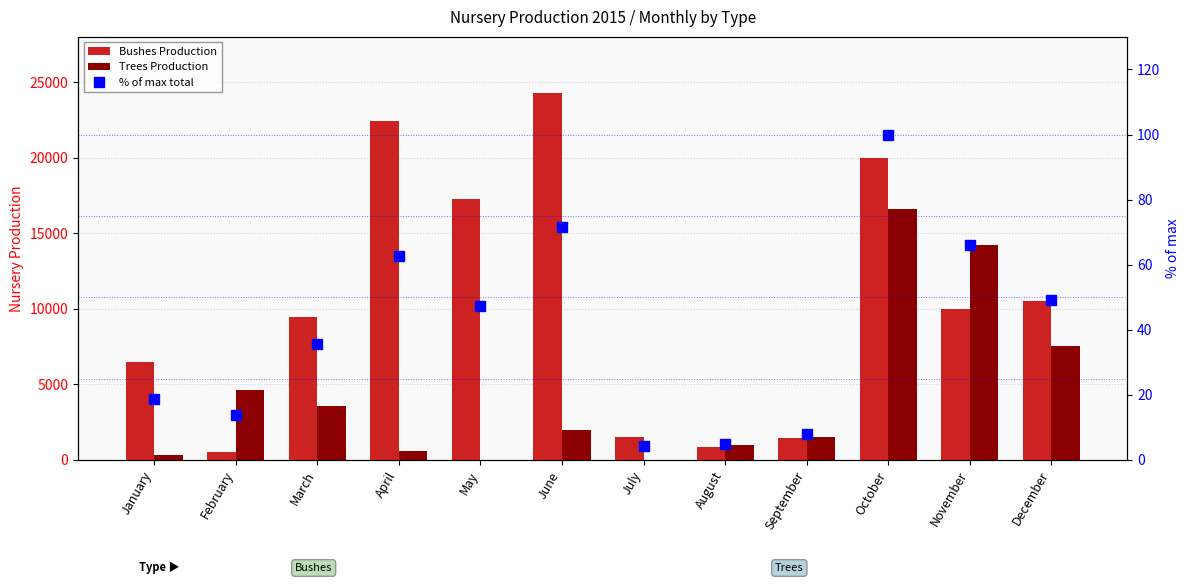

At September, list the series in order from largest to smallest.

Trees Production, Bushes Production, % of max total